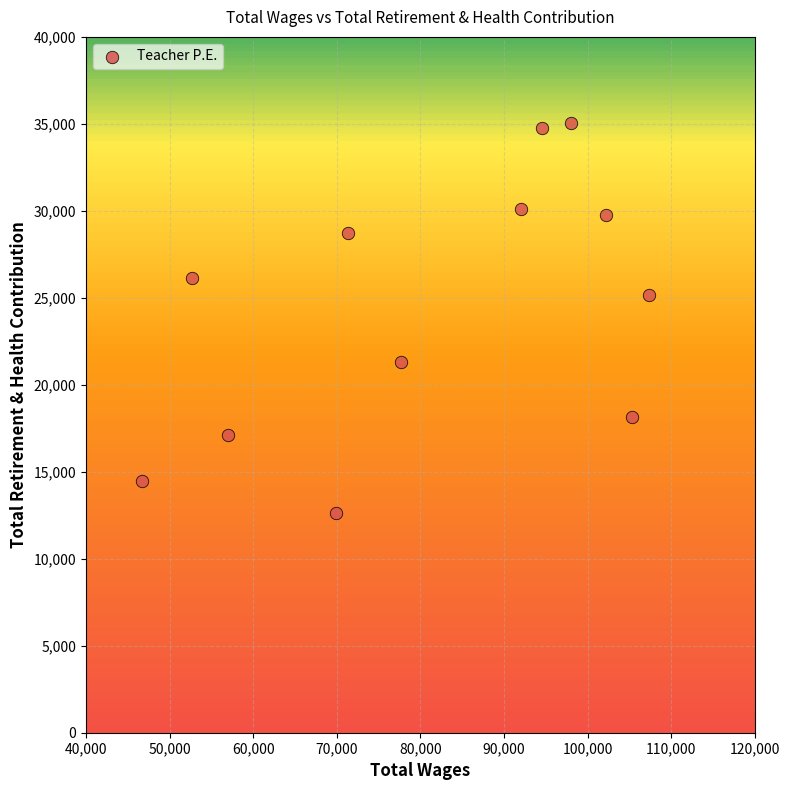

What Y value in the scatter plot is closest to 23851?

25174